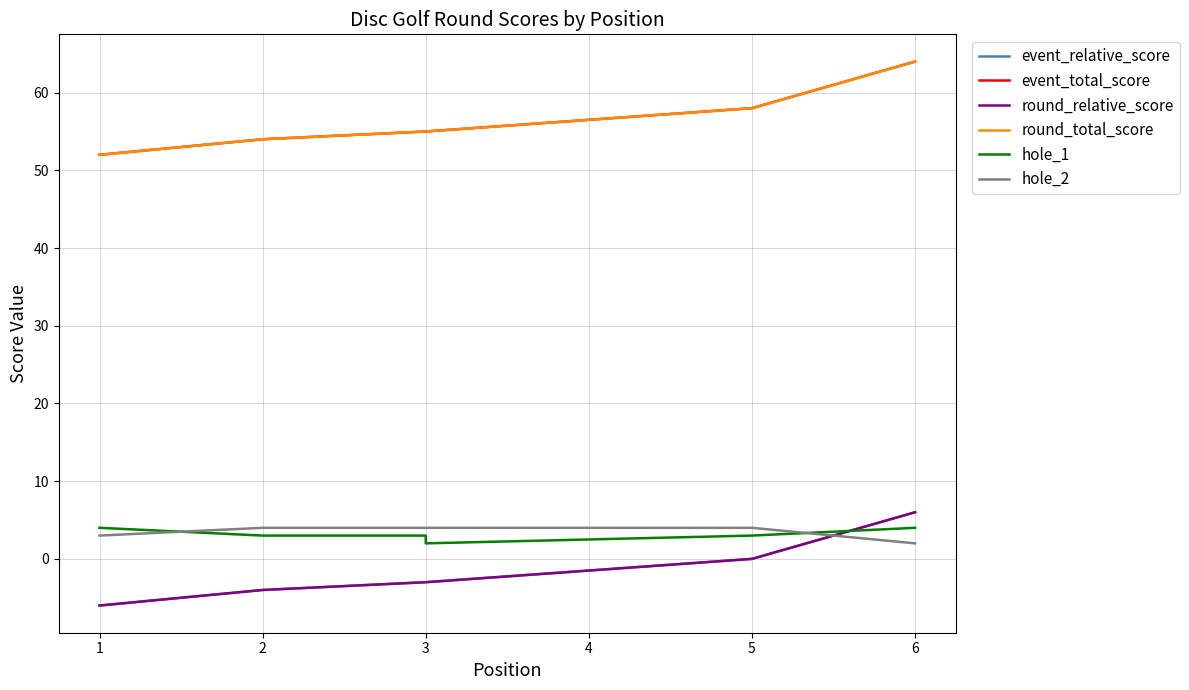

Between 1 and 3, which series saw the biggest shift?

event_relative_score